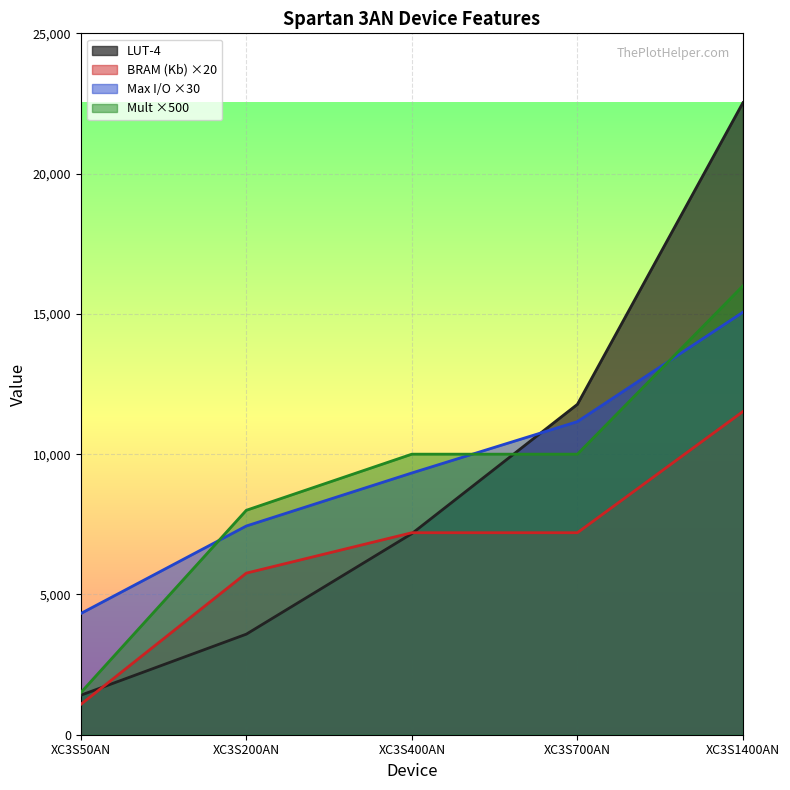

True or false: Mult has a value of 1080 at XC3S50AN.

True